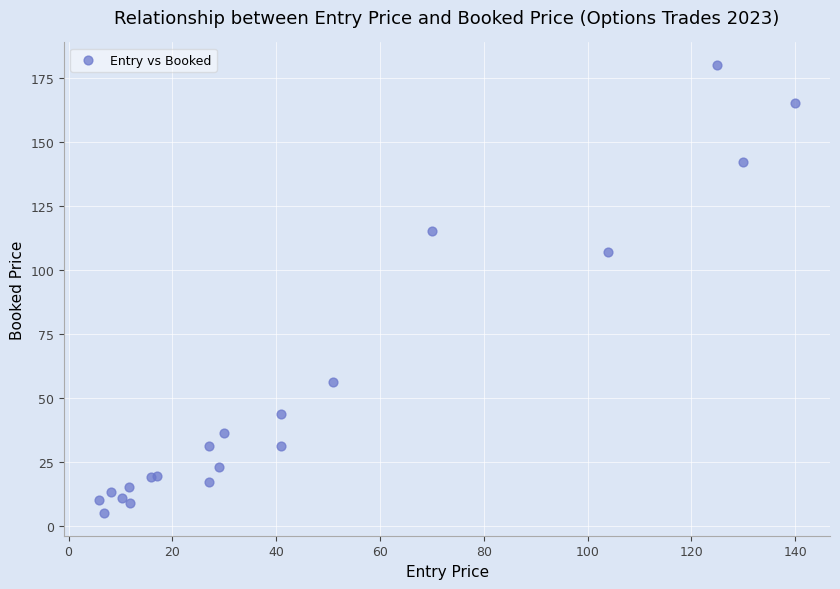

What Y value in the scatter plot is closest to 92?

107.0